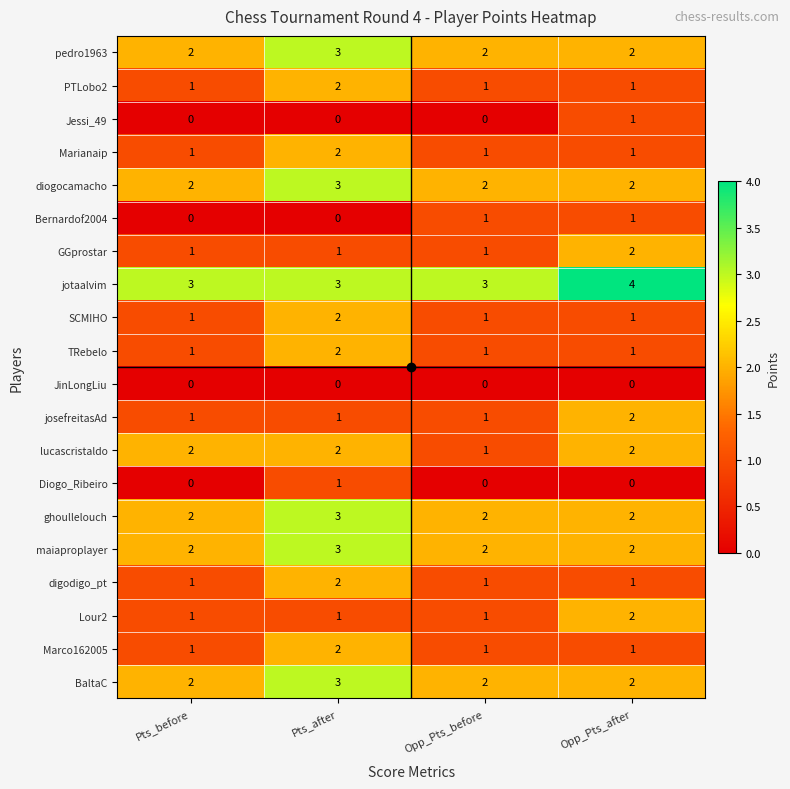

Is the value of TRebelo at Opp_Pts_after greater than the value of Jessi_49 at Opp_Pts_before?

Yes